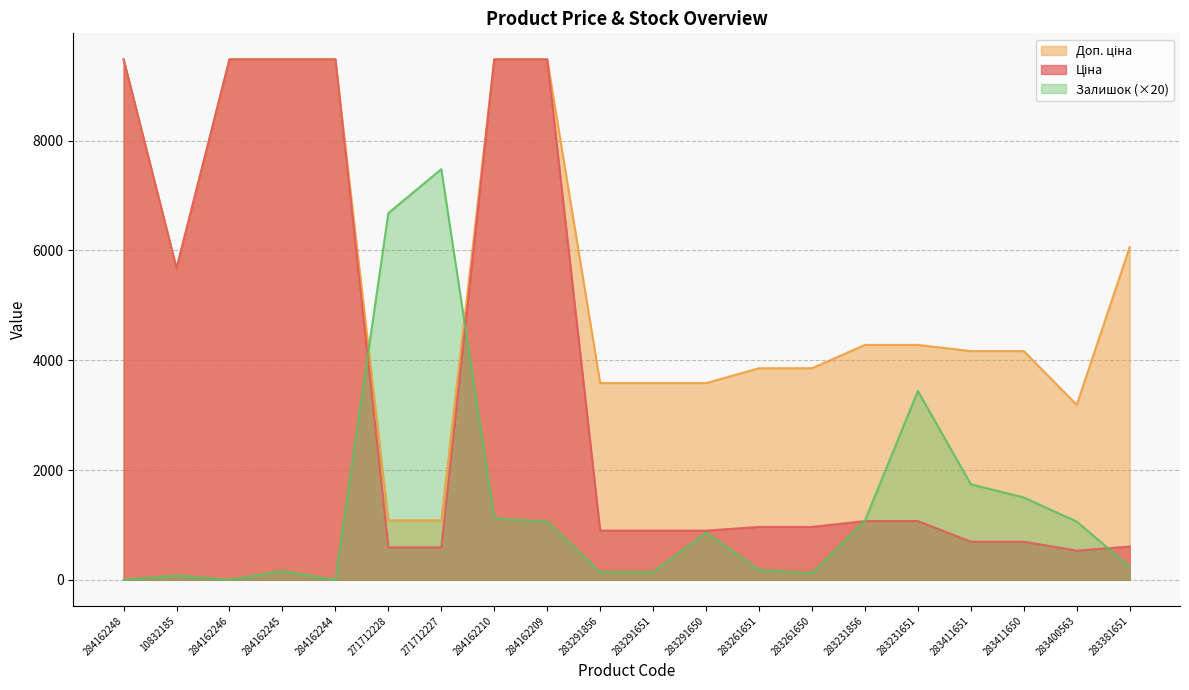

Where is the first local maximum for Залишок?

10832185